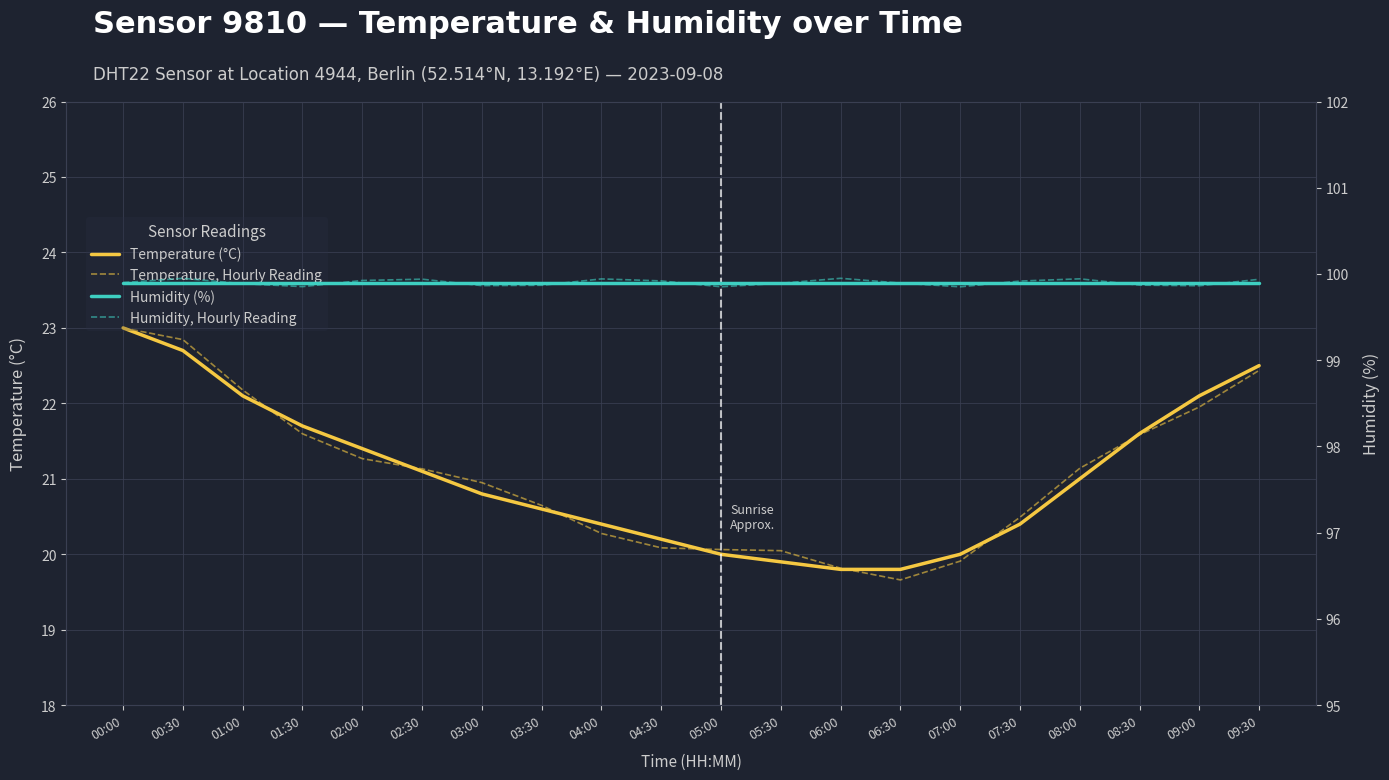

Count the Humidity, Hourly Reading values in the range 99 to 100.

20